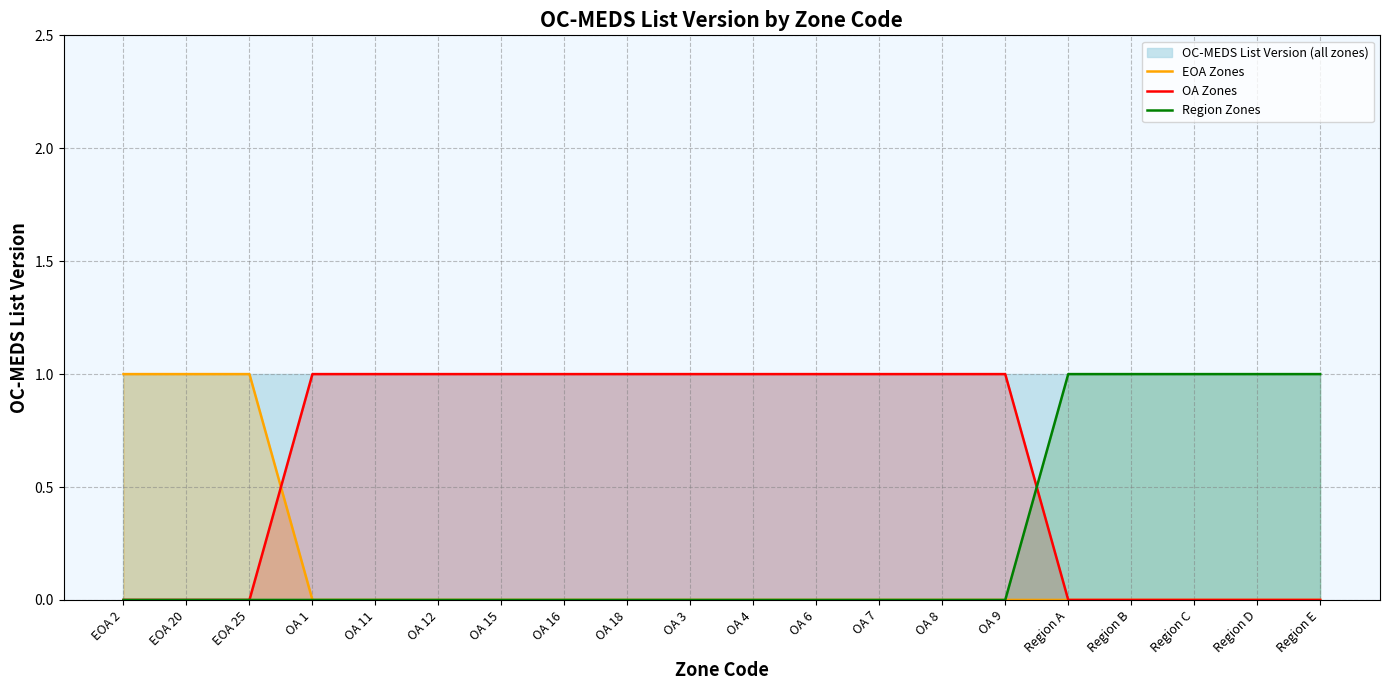

At how many categories does at least one series exceed 0?

20